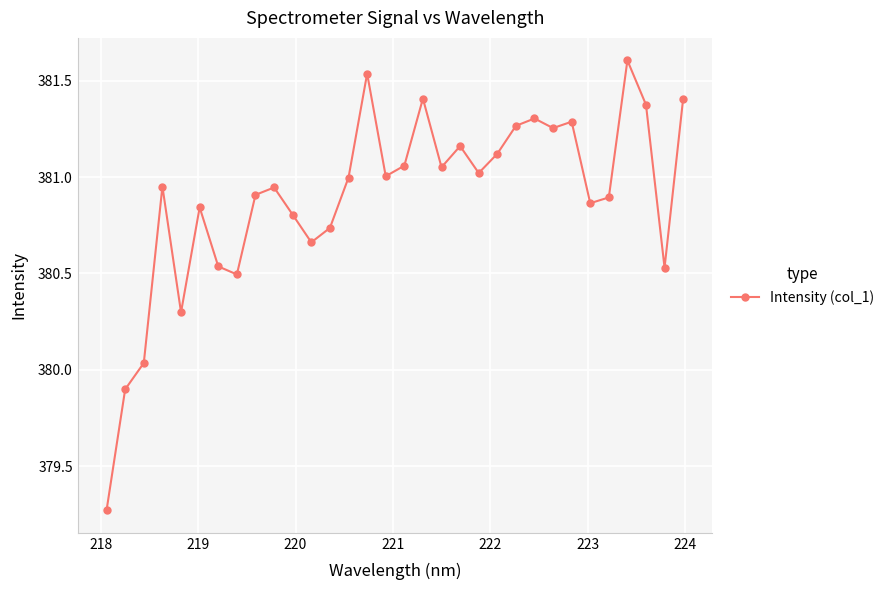

What is the greatest value displayed?

381.6